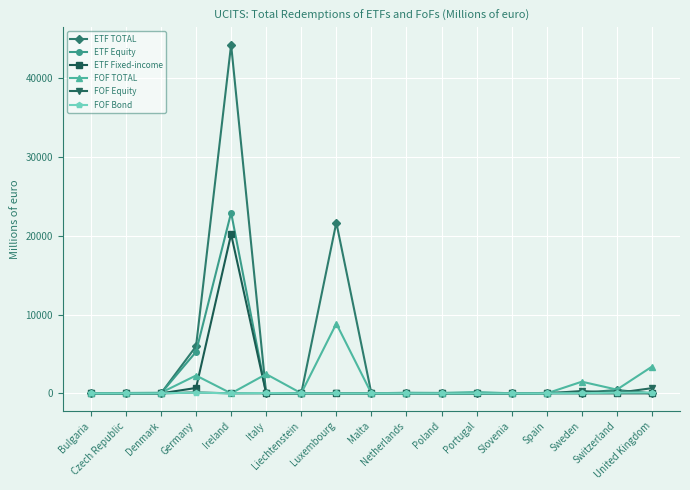

What is the maximum value shown in the chart?

44223.0